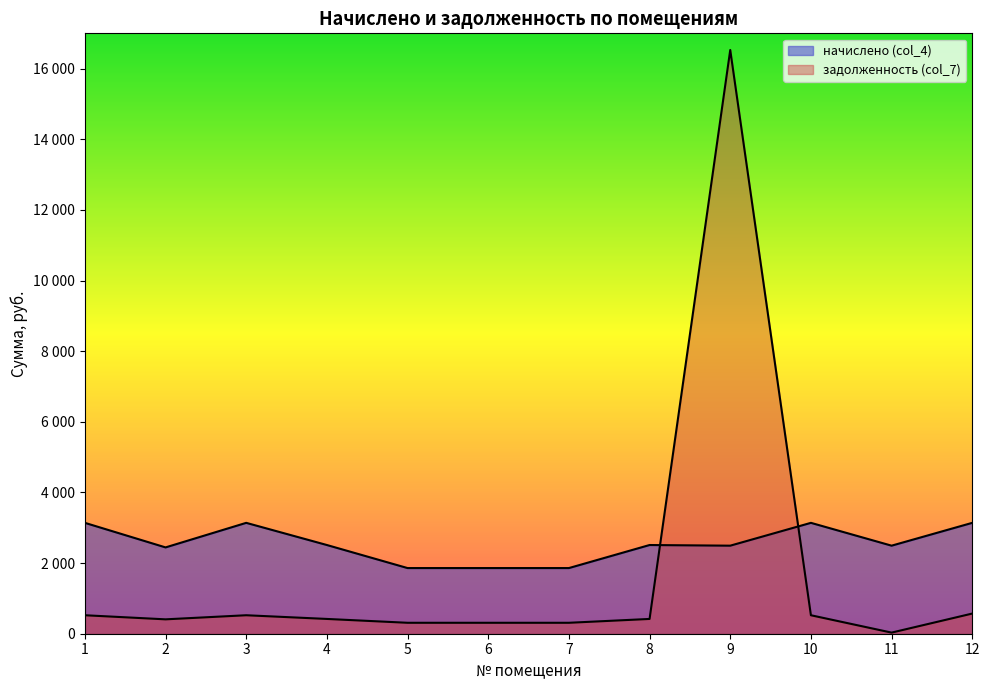

What value does the задолженность (col_7) series have at 4?

418.6